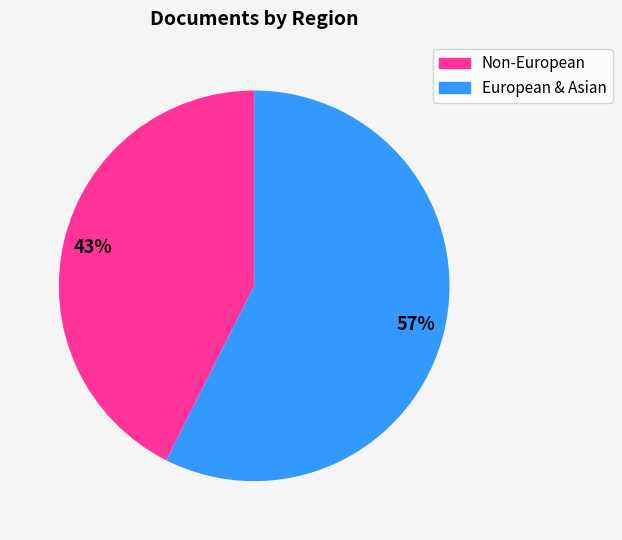

To the nearest percent, what is the average slice percentage?

50%